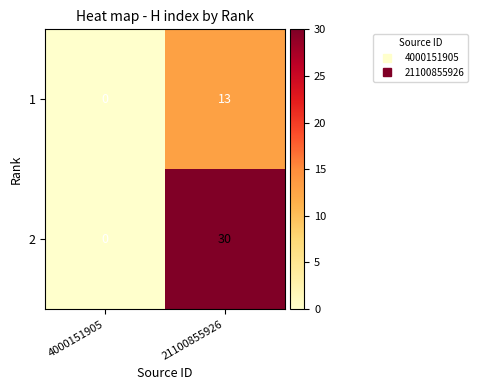

Where is 1 nearest to the value 6?

4000151905